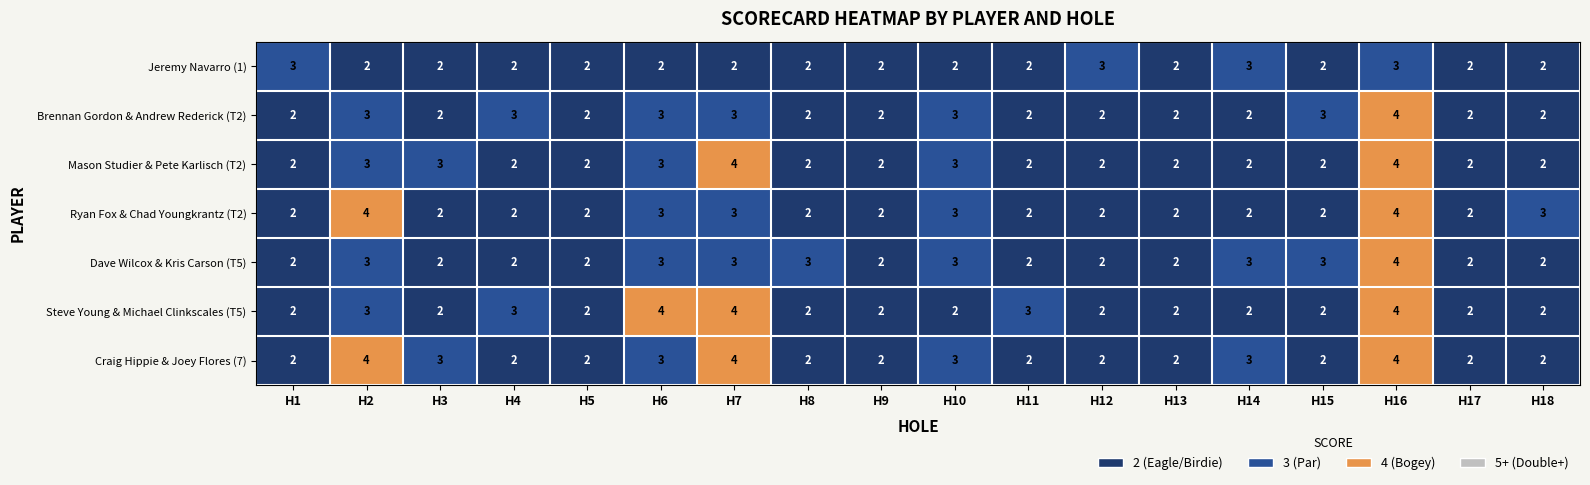

At which category is the sum across all series the highest?

H16